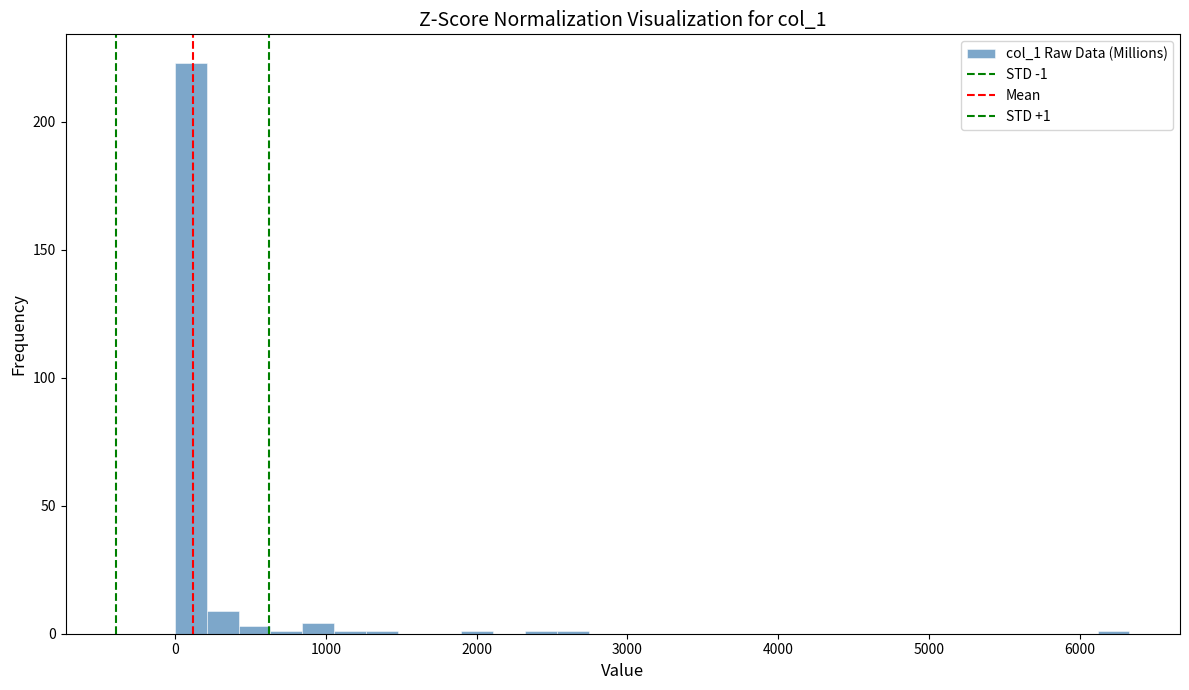

Read against the x-axis, roughly where is the centre of the tallest bar?

100